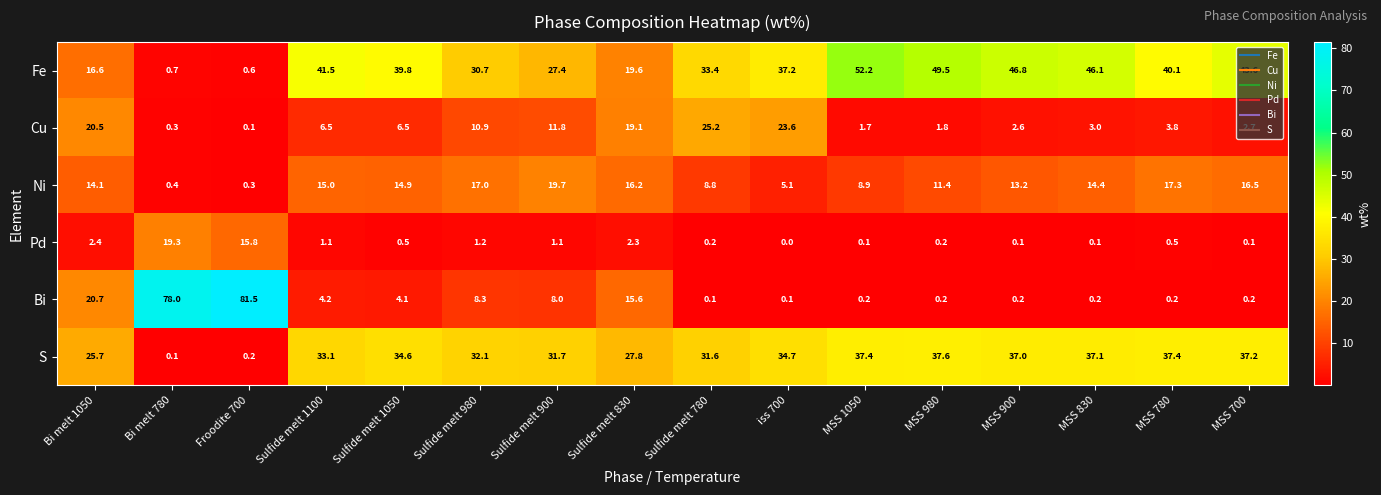

The value of Cu at Sulfide melt 1100 is 2.8. True or false?

False